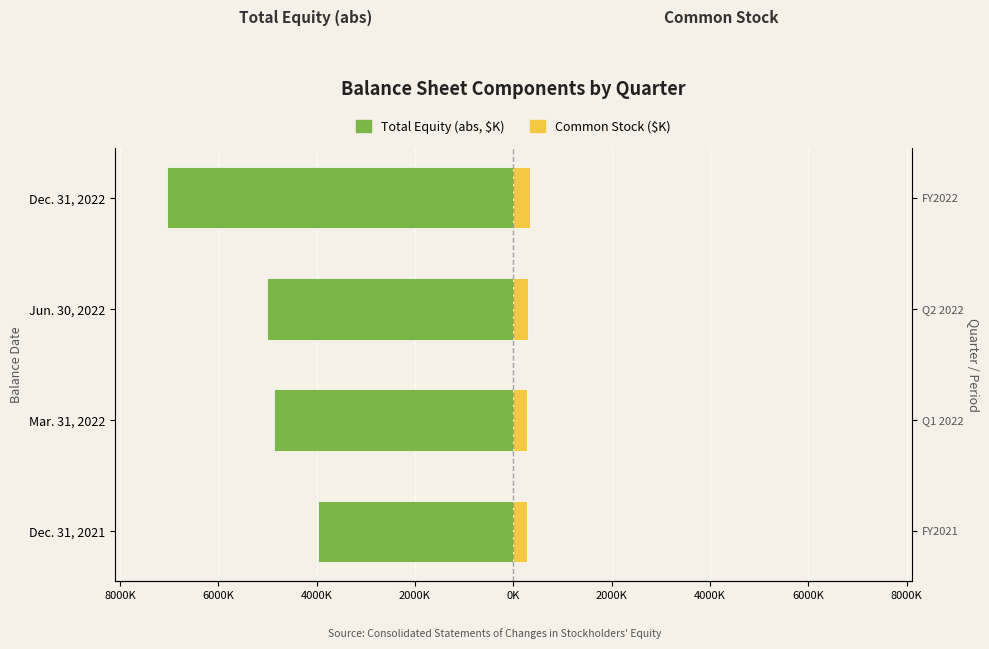

At Dec. 31, 2021, list the series in order from smallest to largest.

Total (abs), Common Stock (thousands)